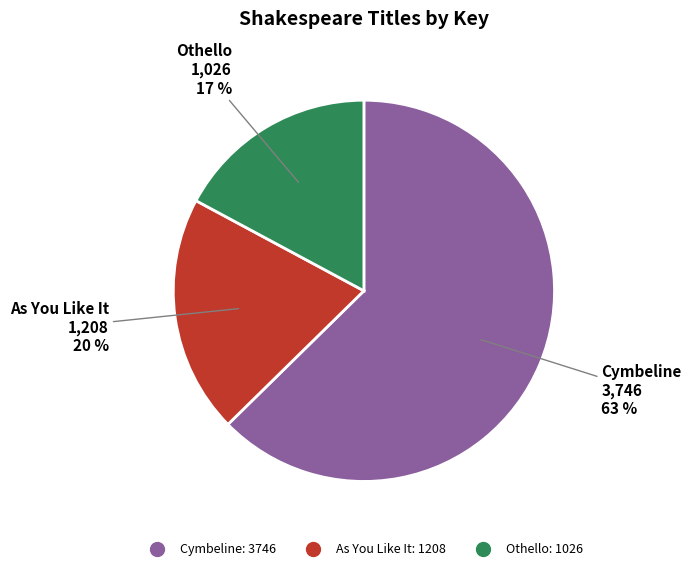

To the nearest percent, what percentage of the pie is As You Like It?

20%